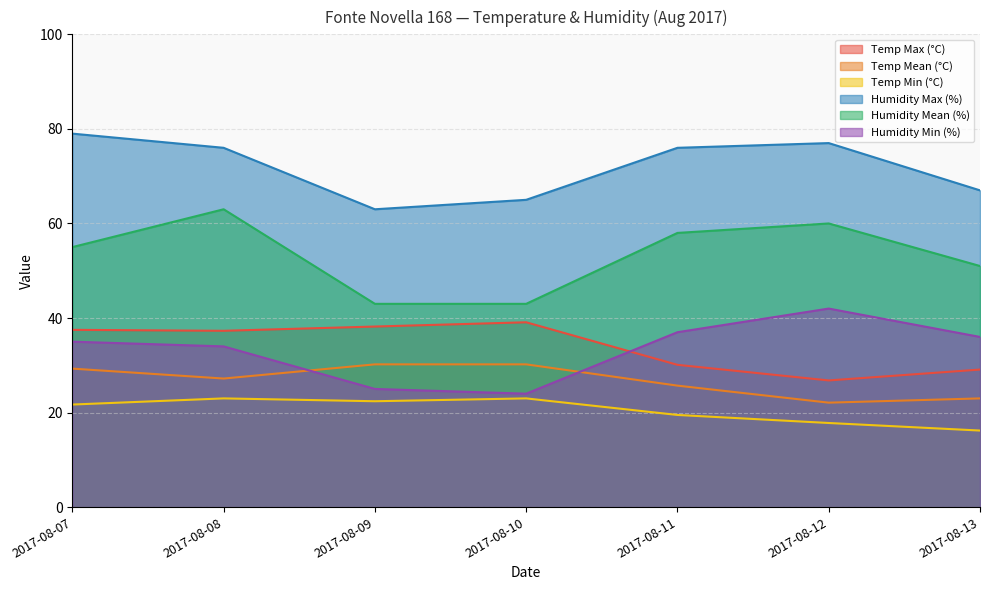

How many interior local peaks does the Humidity Mean (%) series have?

2